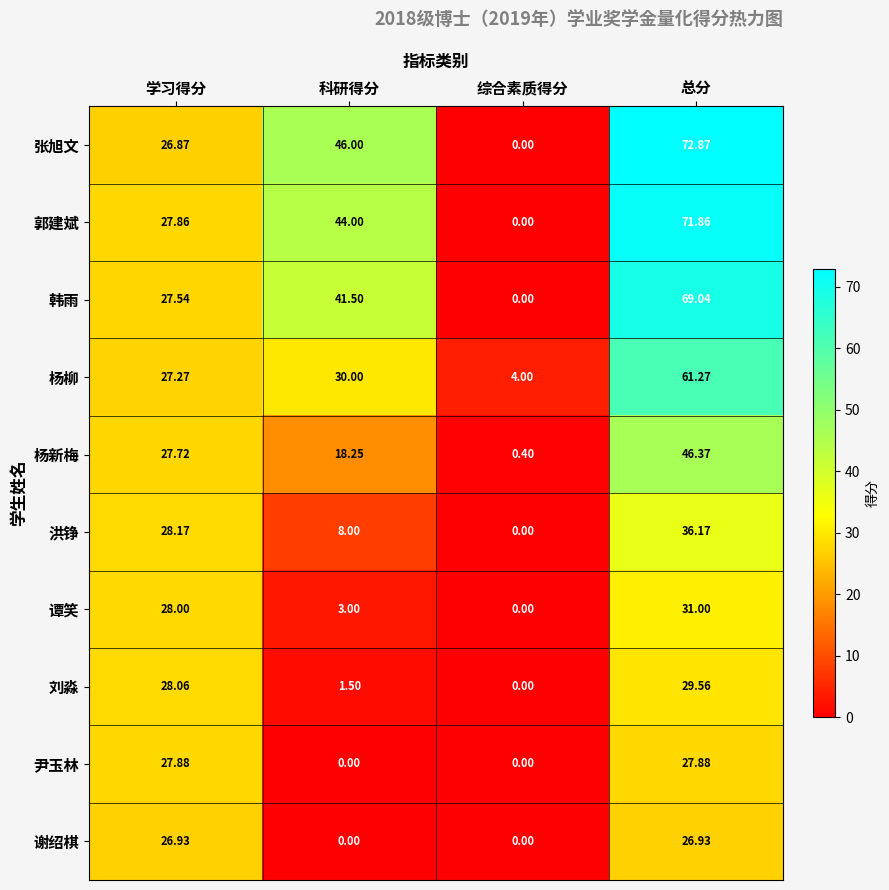

At which category is the sum across all series the highest?

总分